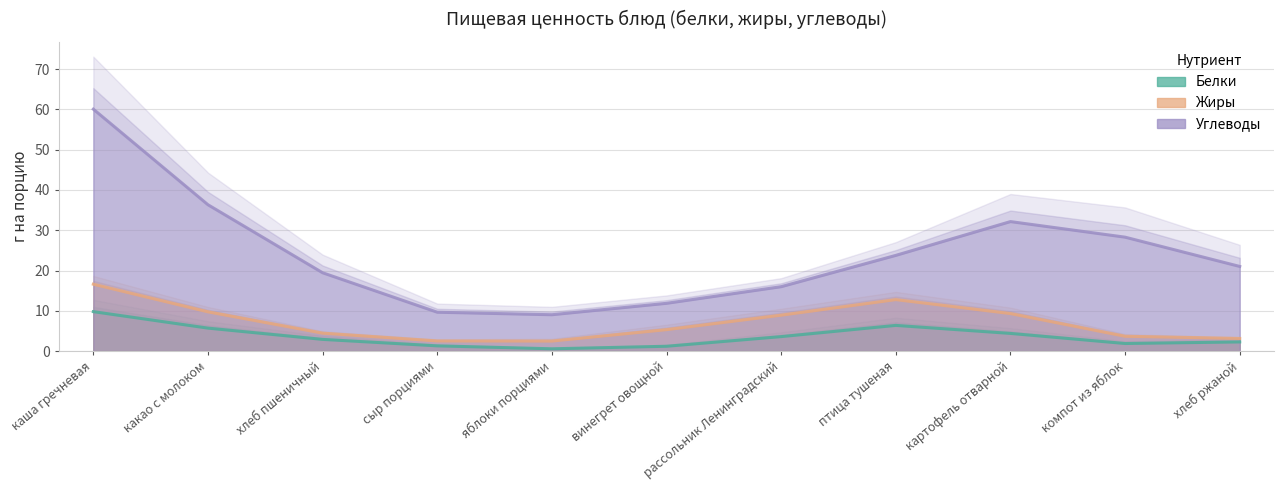

True or false: Белки has a value of 4.9 at хлеб пшеничный.

False